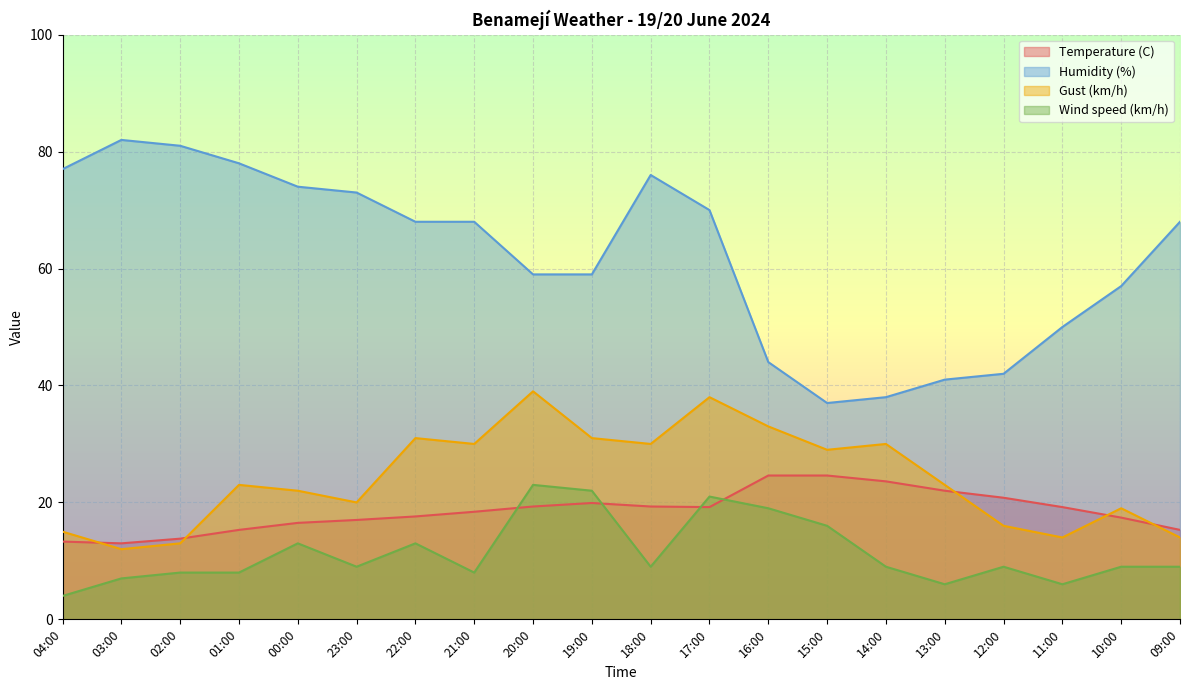

List the labels in order of Humidity (%) value, smallest first.

15:00, 14:00, 13:00, 12:00, 16:00, 11:00, 10:00, 20:00, 19:00, 22:00, 21:00, 09:00, 17:00, 23:00, 00:00, 18:00, 04:00, 01:00, 02:00, 03:00